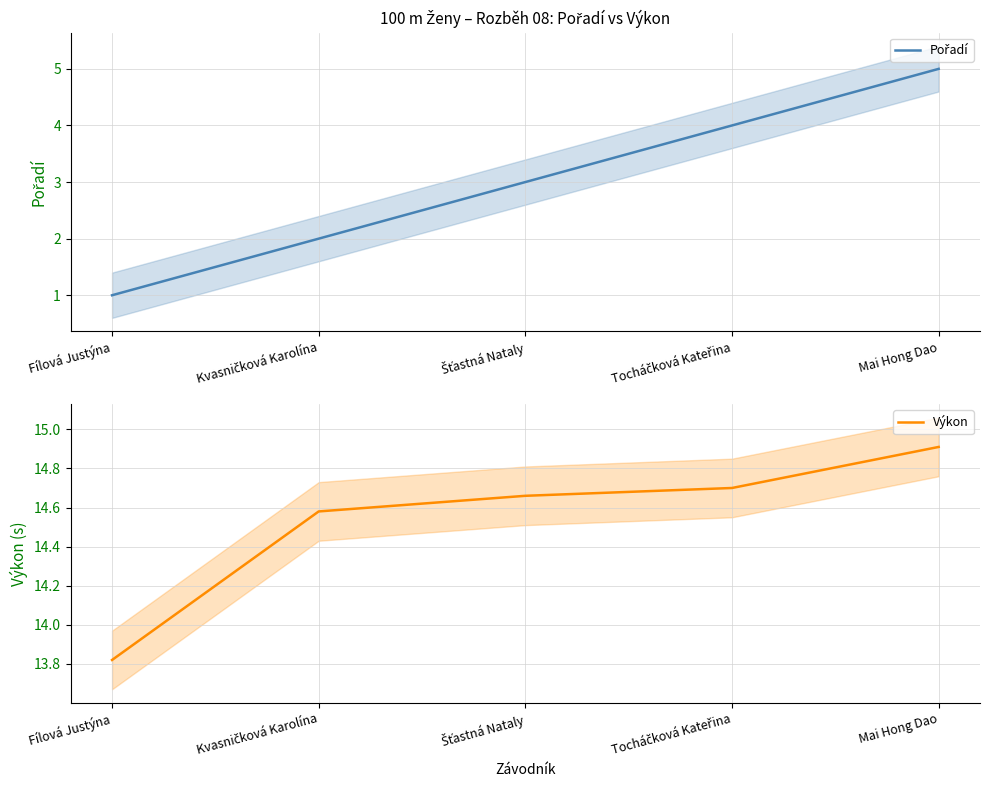

Which has a higher value, Mai Hong Dao or Šťastná Nataly?

Mai Hong Dao